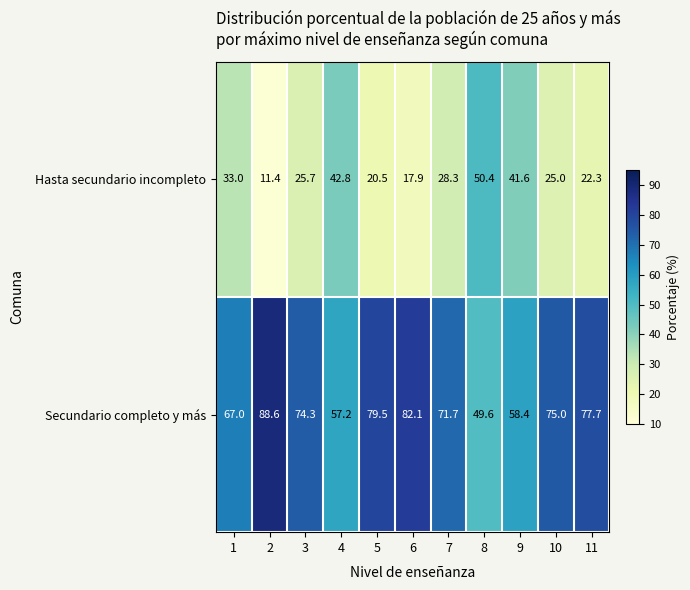

The Secundario completo y más series shows 58.4 at 9. True or false?

True